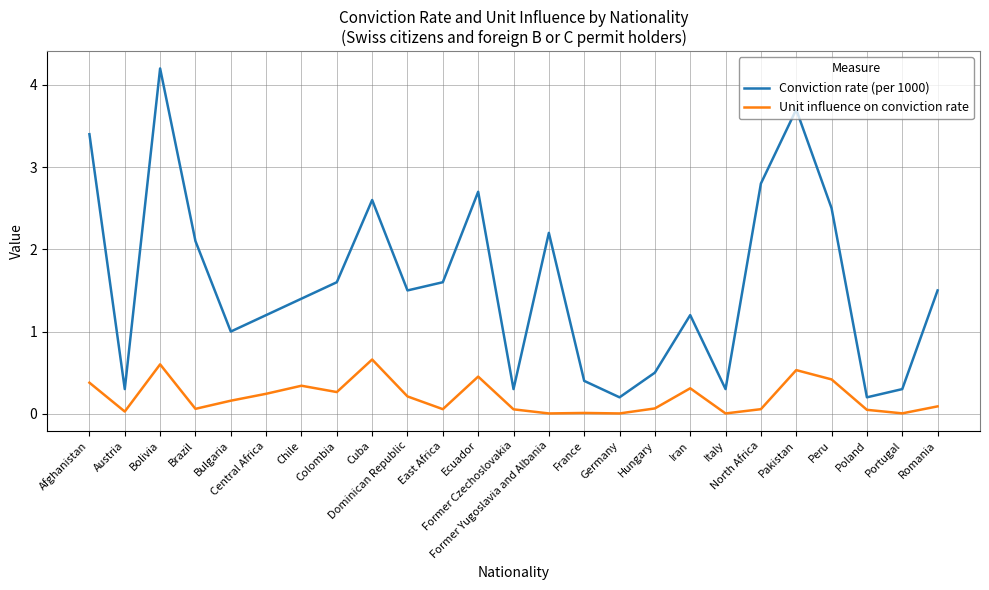

At which category does Conviction rate (per 1000) reach its first local peak?

Bolivia